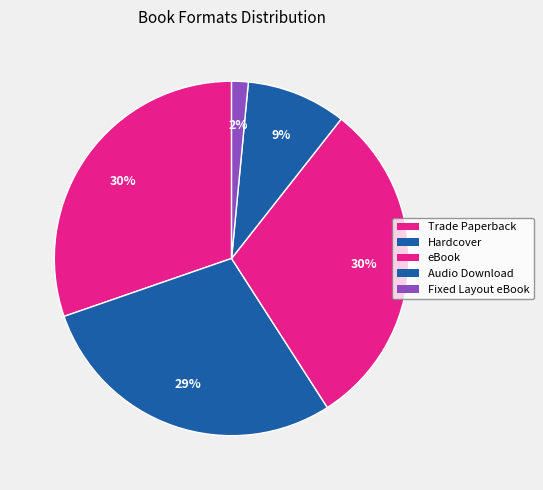

Does Hardcover represent more than half of the total?

No